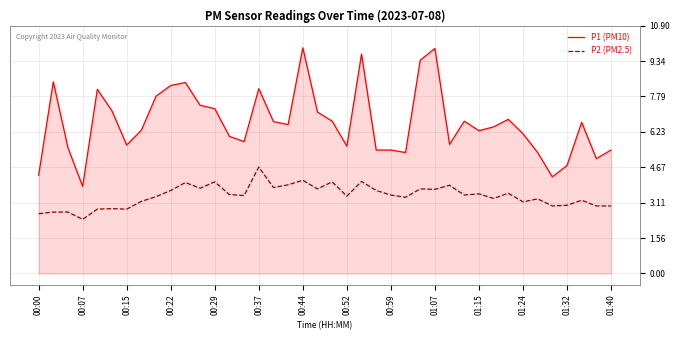

What are all the series names shown in the legend?

P1 (PM10), P2 (PM2.5)